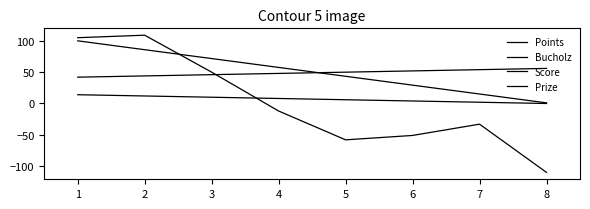

How many lines are shown in the chart?

4